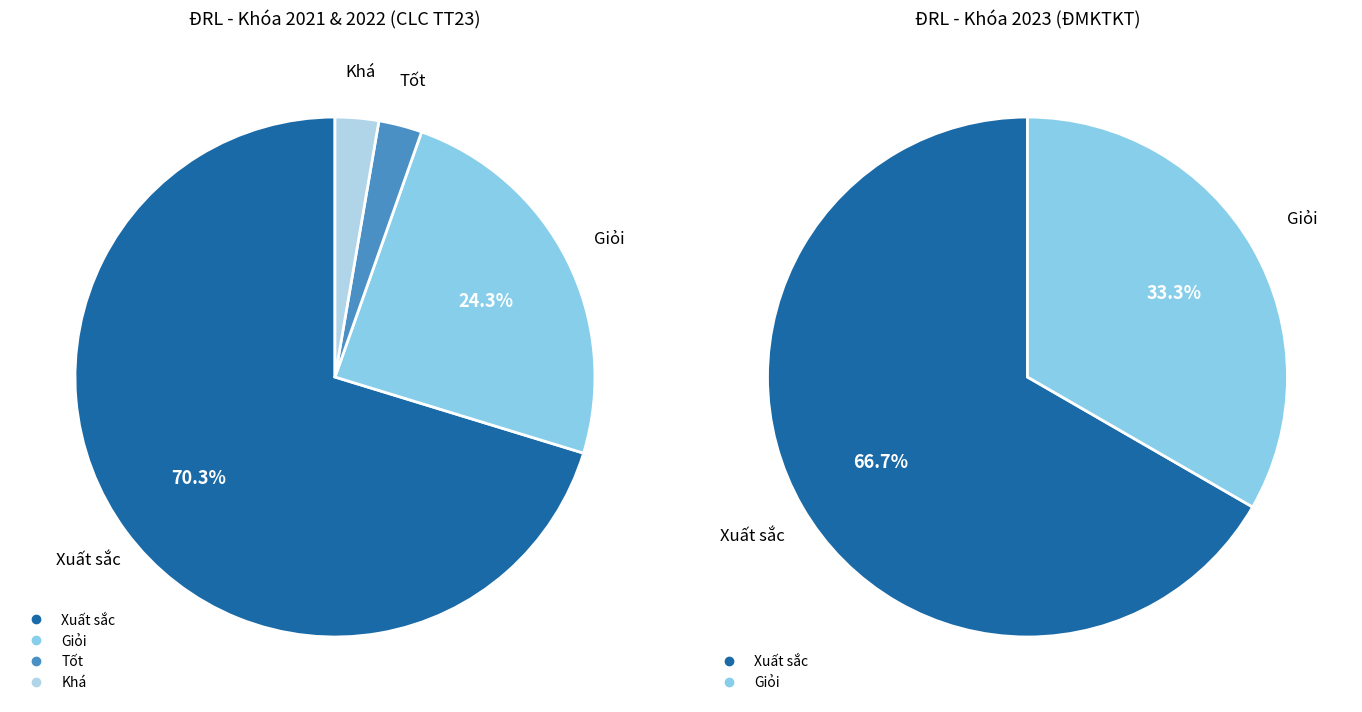

Does Không đủ điều kiện account for over 50% of the chart?

No